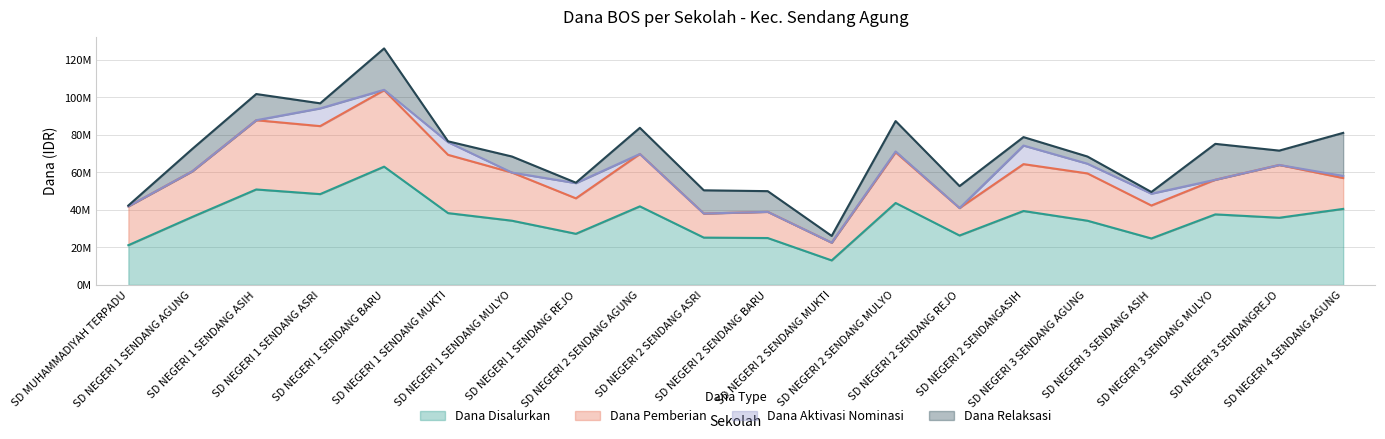

True or false: Dana Pemberian and Dana Aktivasi Nominasi cross at least once.

False